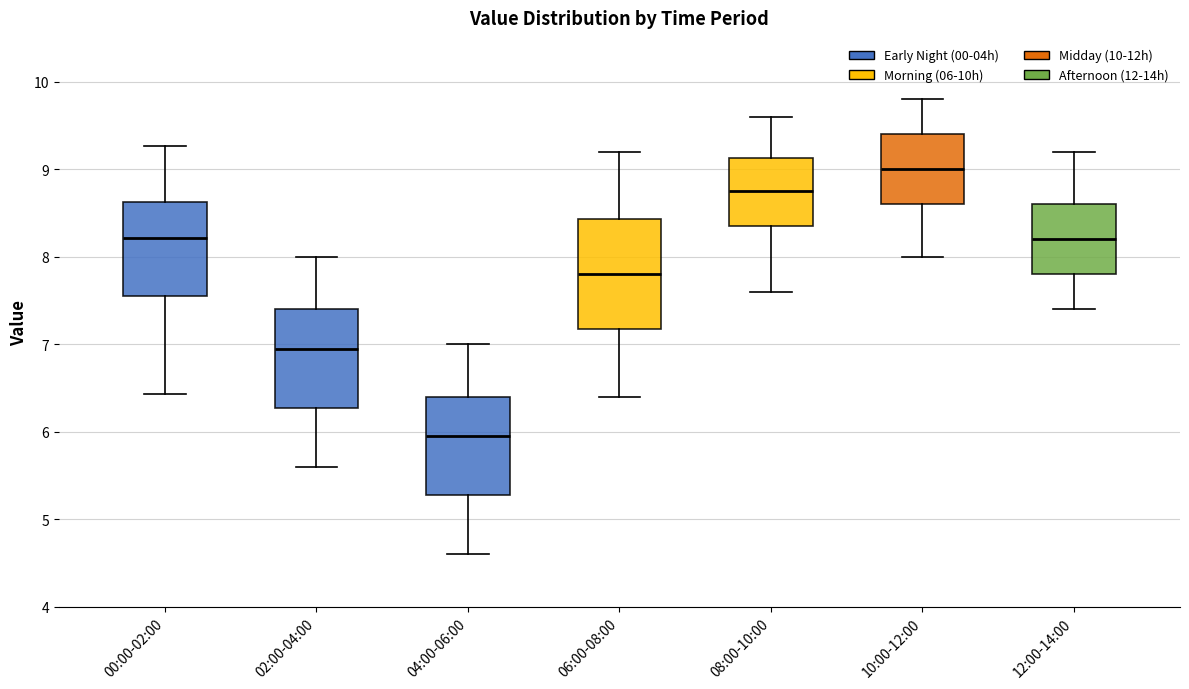

Where is the upper edge of the box for 12:00-14:00 on the y-axis? The values are not printed on the chart, so give them approximately, as read against the axis.

8.6